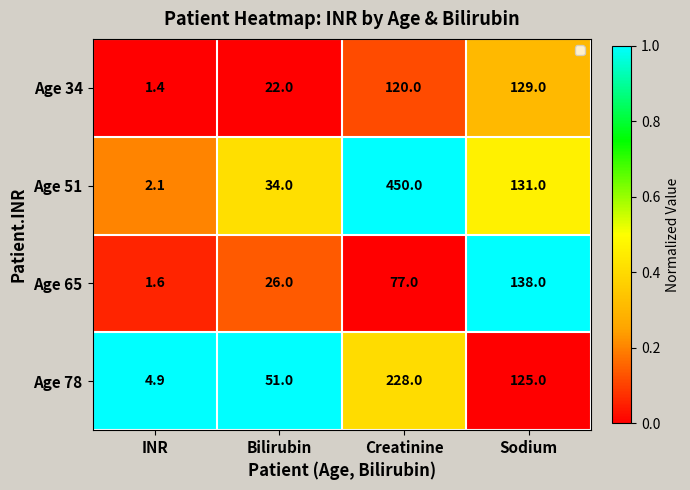

List the labels in order of Age 51 value, largest first.

Creatinine, Sodium, Bilirubin, INR